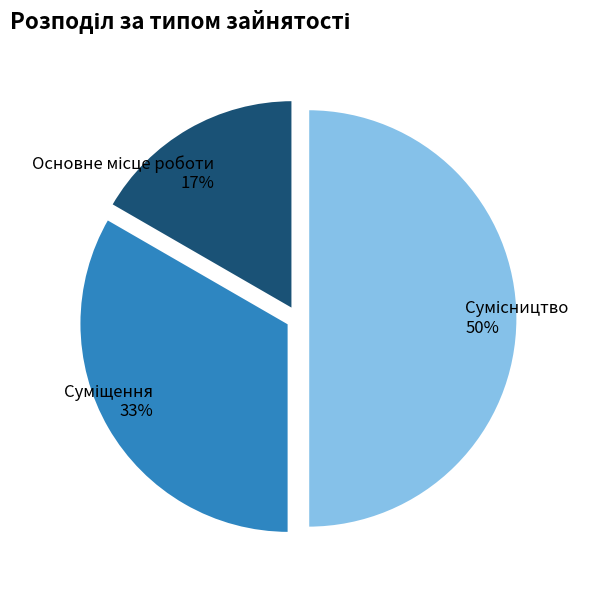

To the nearest percent, what is the difference between the largest and smallest slice percentages?

33%